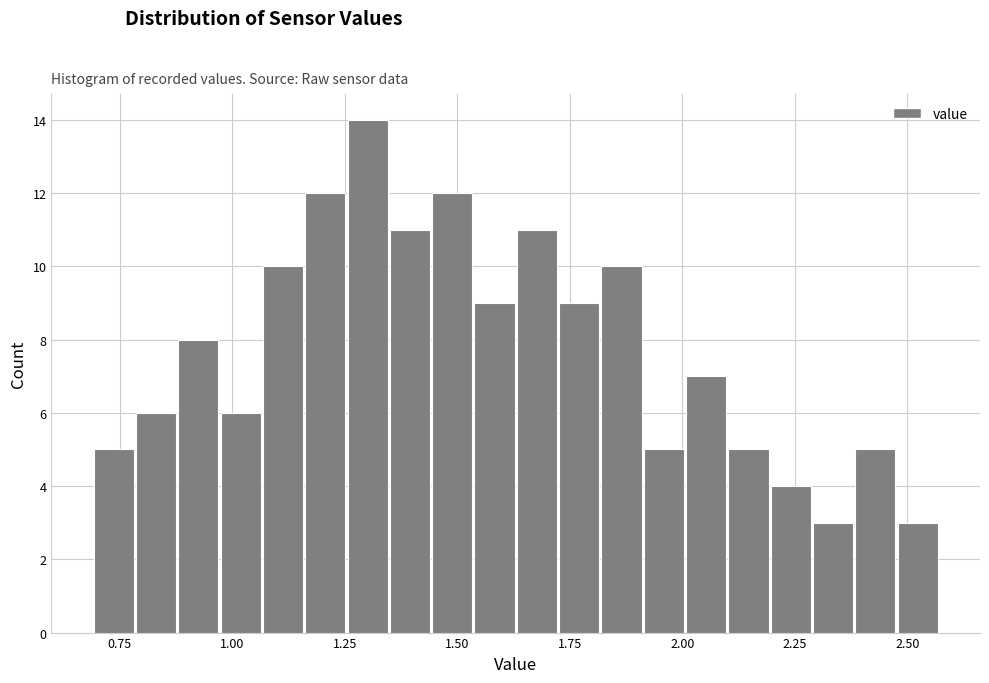

Read against the x-axis, roughly where is the centre of the tallest bar?

1.30